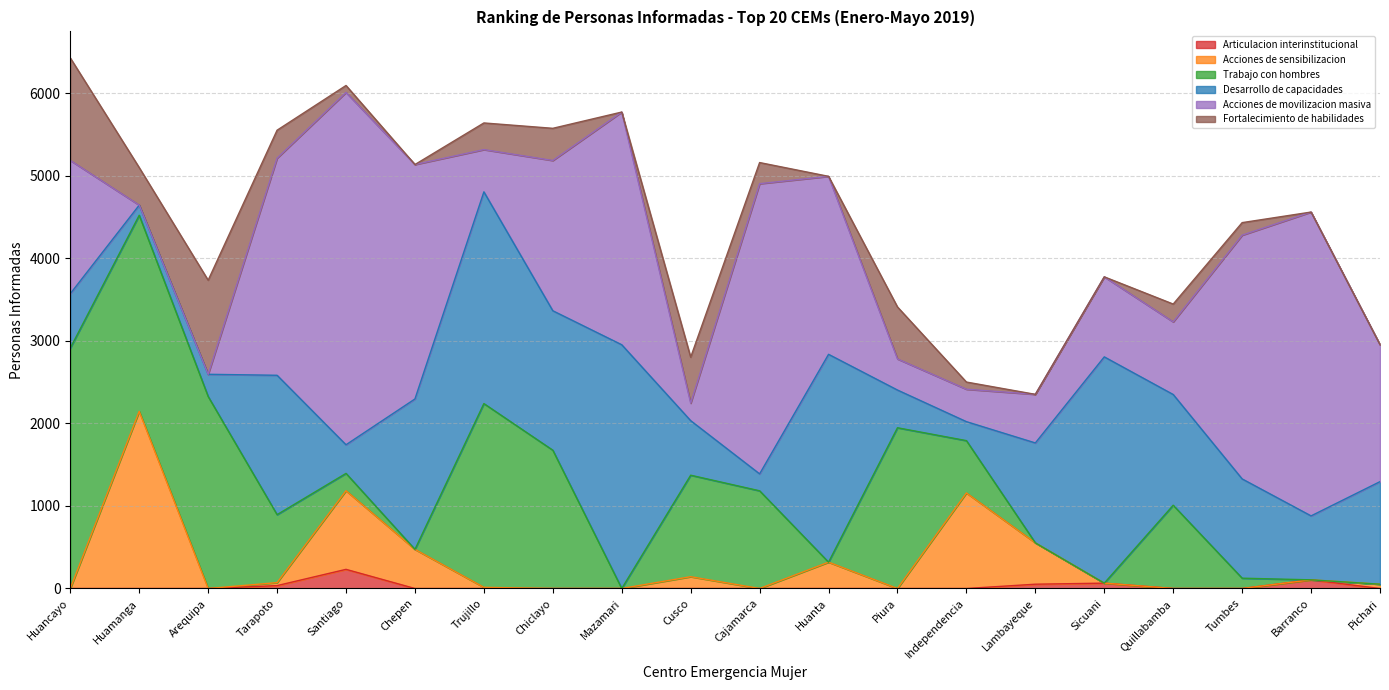

What is the difference between the second highest and minimum values in the Desarrollo de capacidades series?

2619